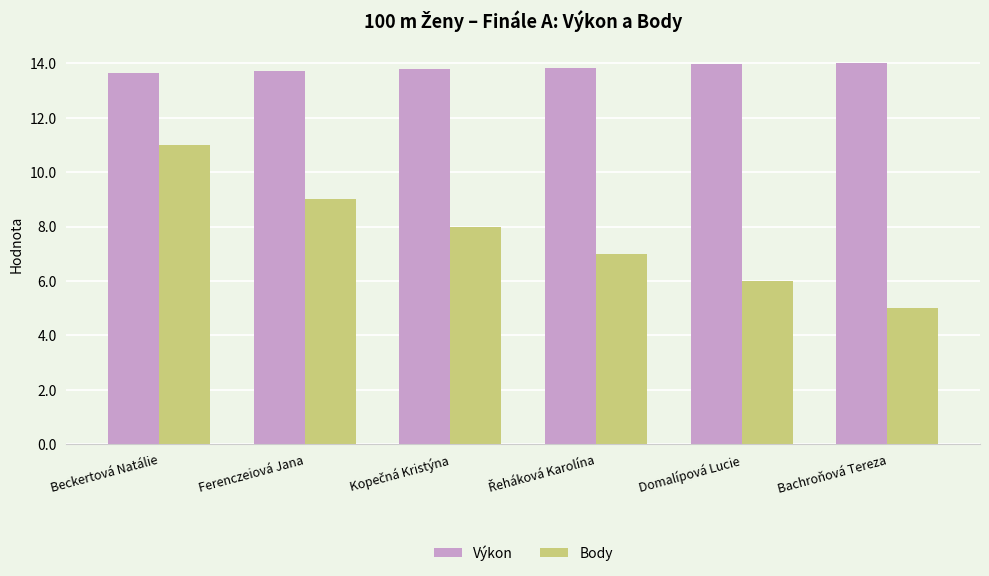

Rank the series by their average value, from highest to lowest.

Výkon, Body